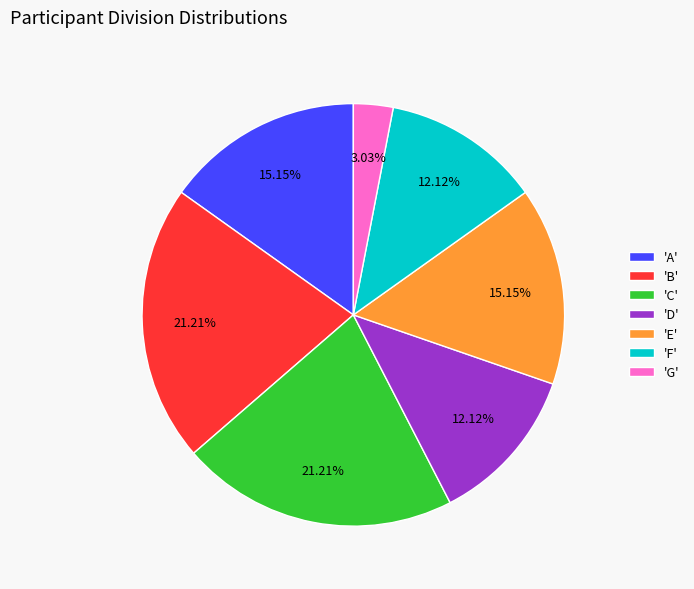

Combined, do 'B' and 'C' account for over 50%?

No